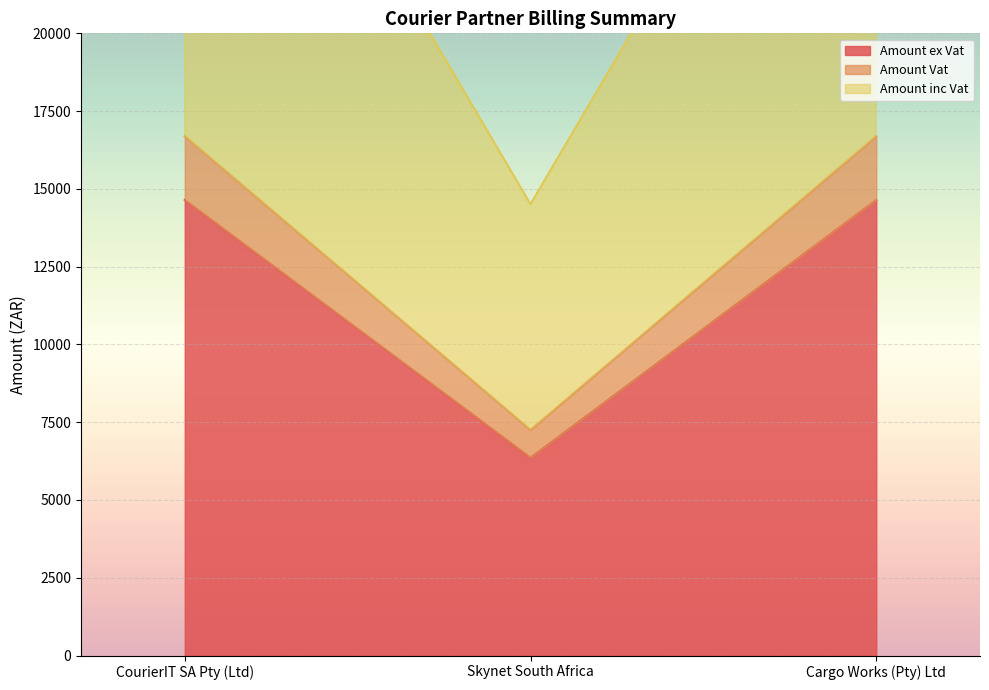

At which label is Amount ex Vat closest to 10503?

Skynet South Africa